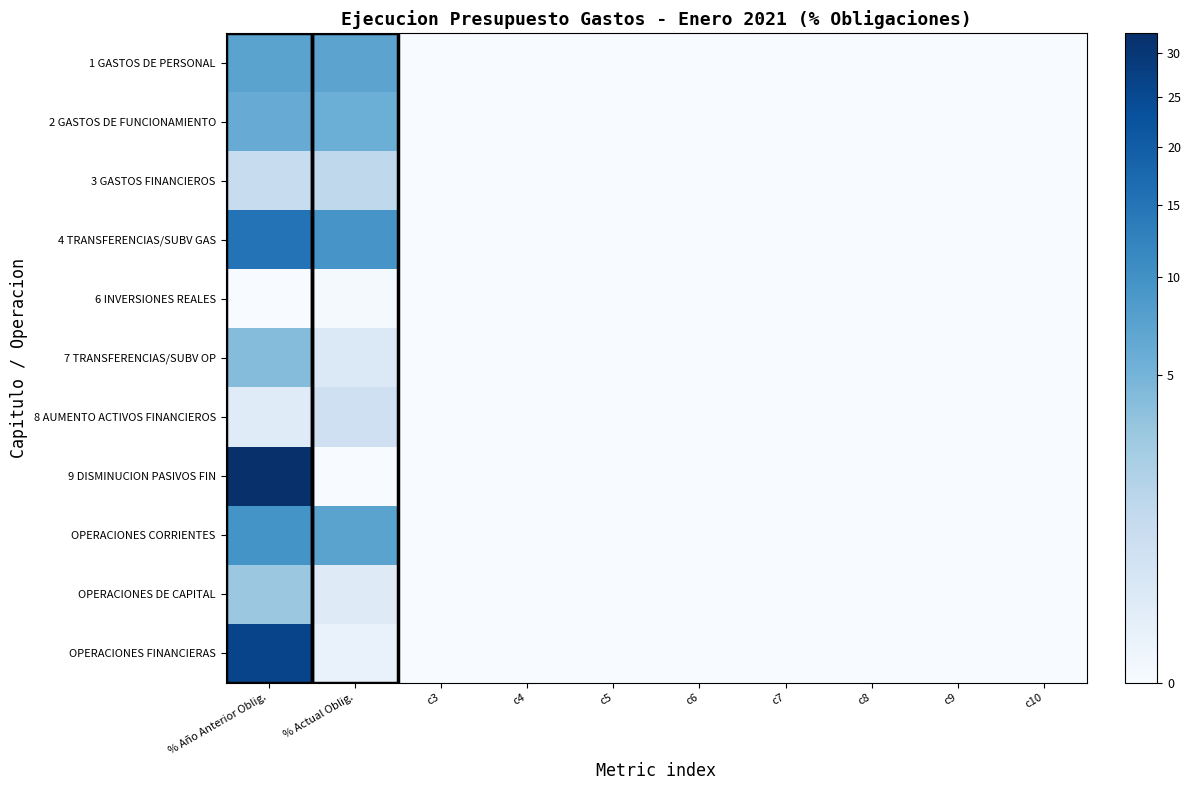

At how many categories does at least one series exceed 11?

1